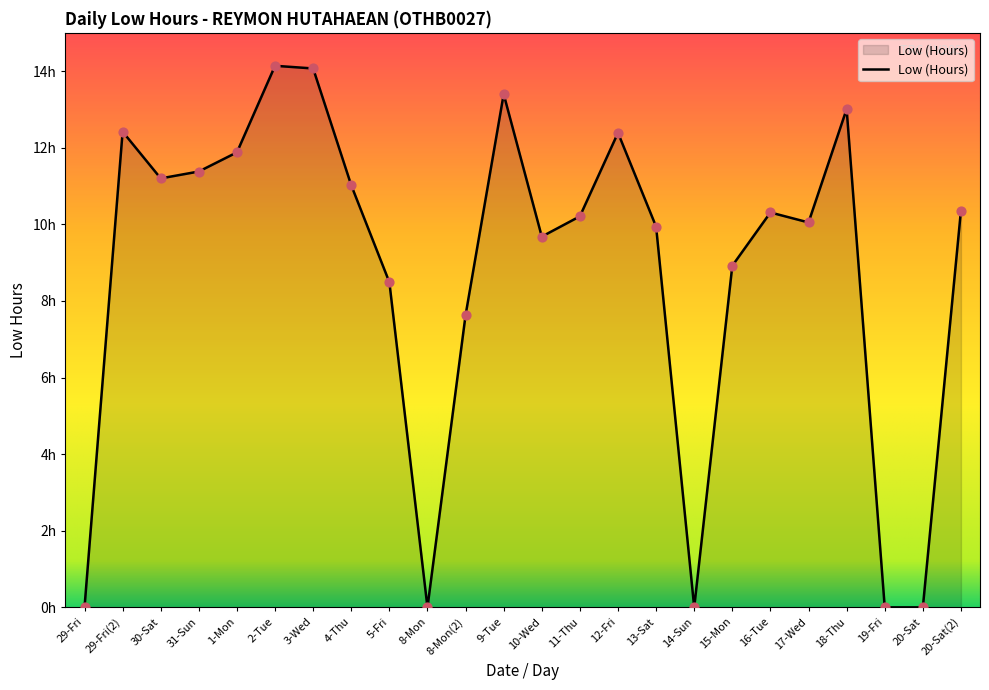

What is the change in value from 3-Wed to 20-Sat(2)?

-3.7